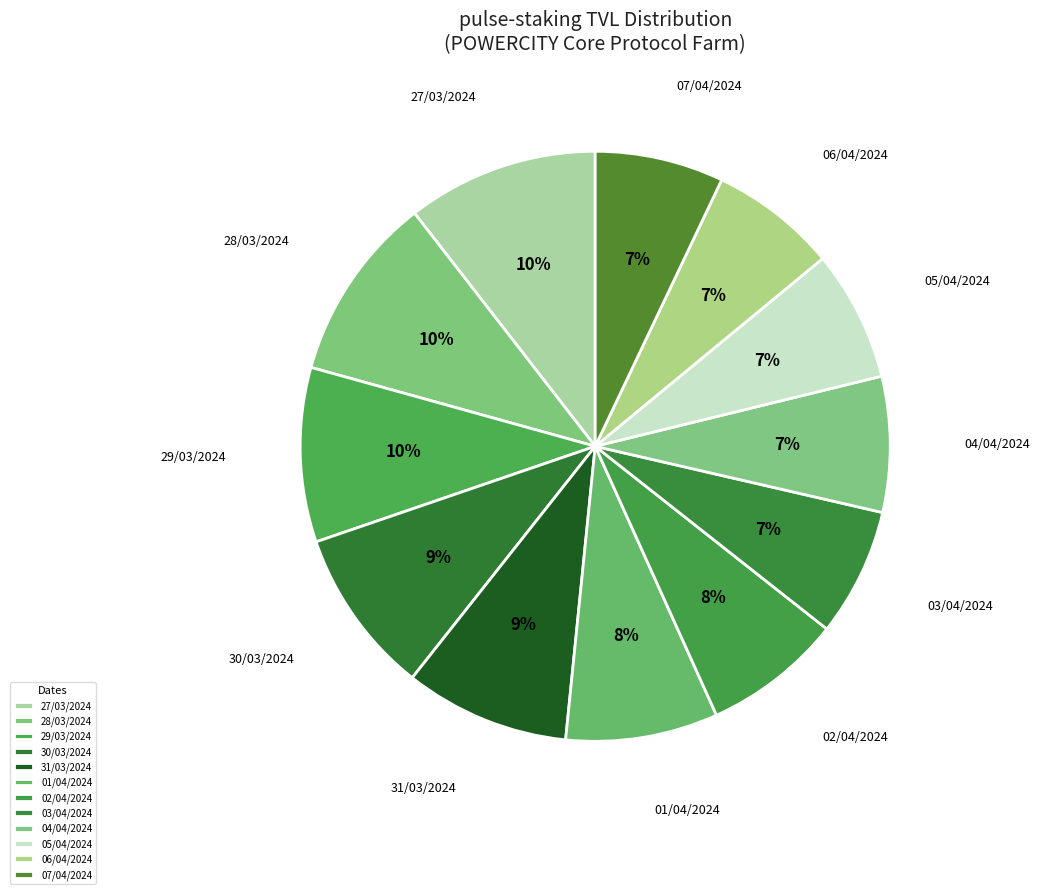

True or false: 02/04/2024 accounts for 8% of the total.

True